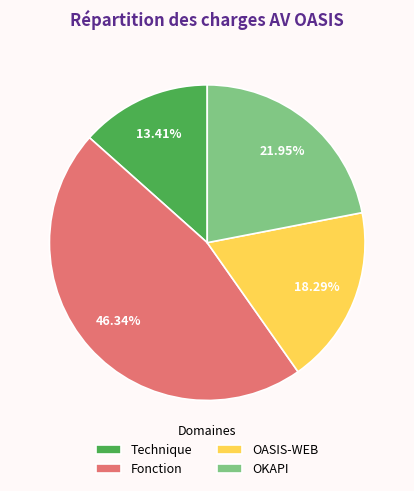

Which category has the biggest portion of the pie?

Fonction